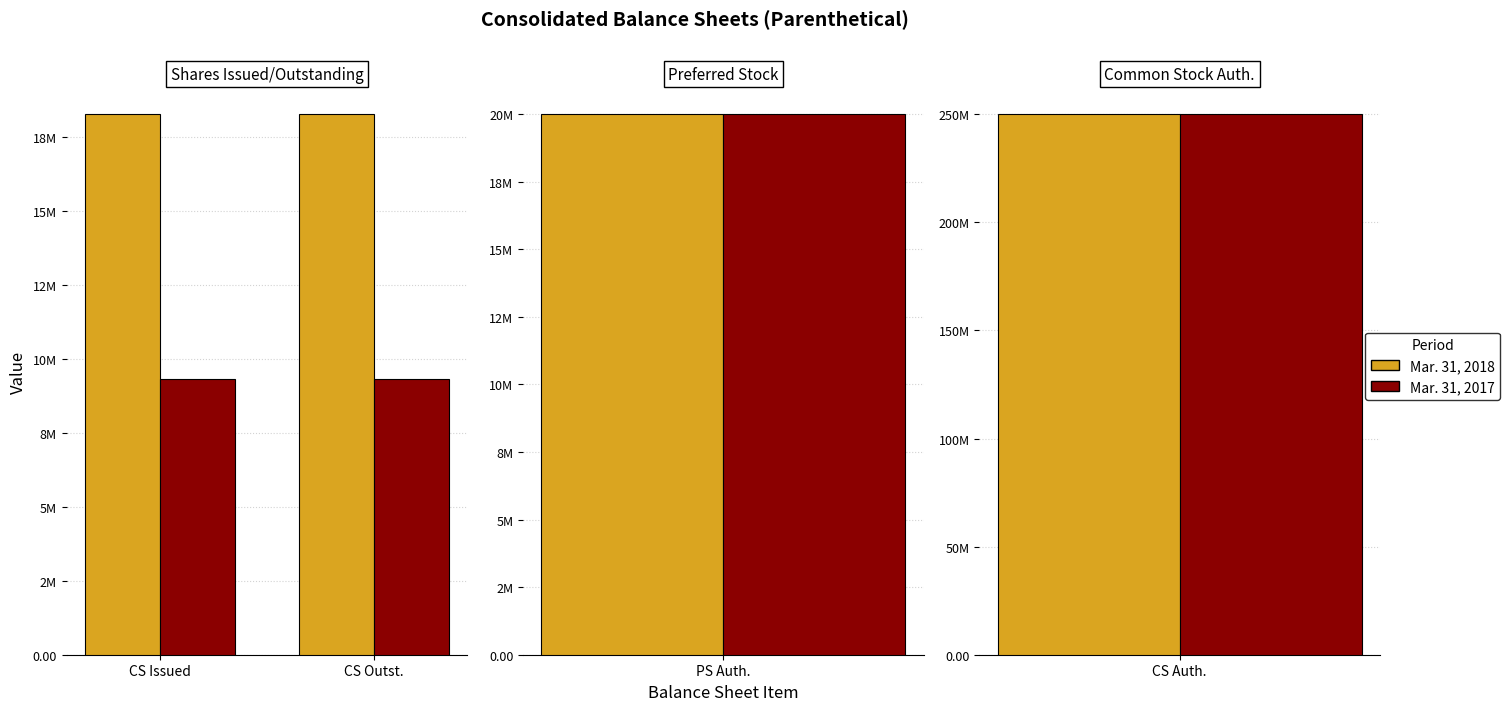

At which label does Mar. 31, 2018 reach its minimum?

CS Issued